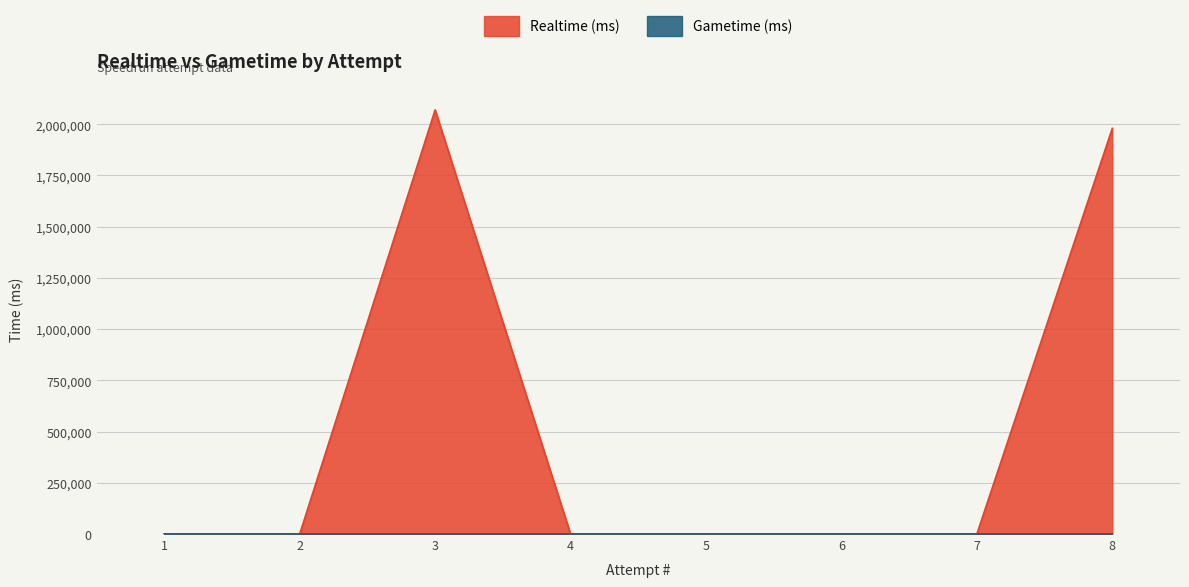

Which category has the lowest value across all series?

7